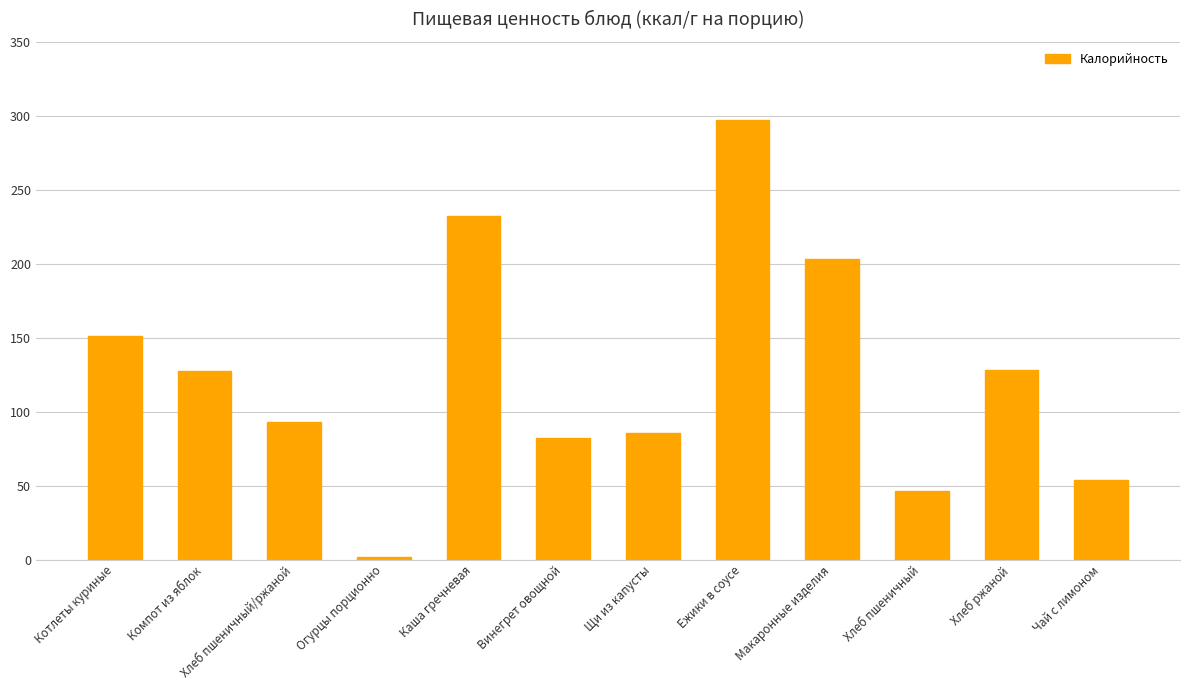

How many values exceed 127?

6